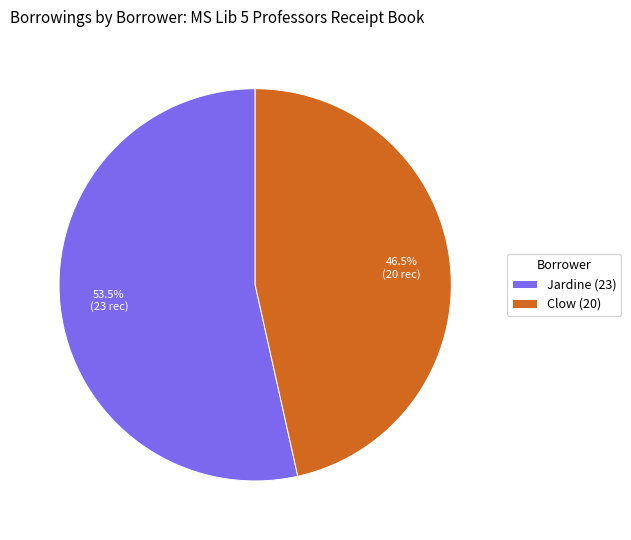

Is there a majority slice in this chart?

Yes